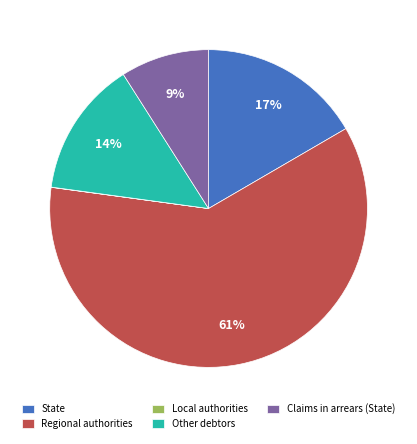

What is the largest slice in the pie chart?

Regional authorities